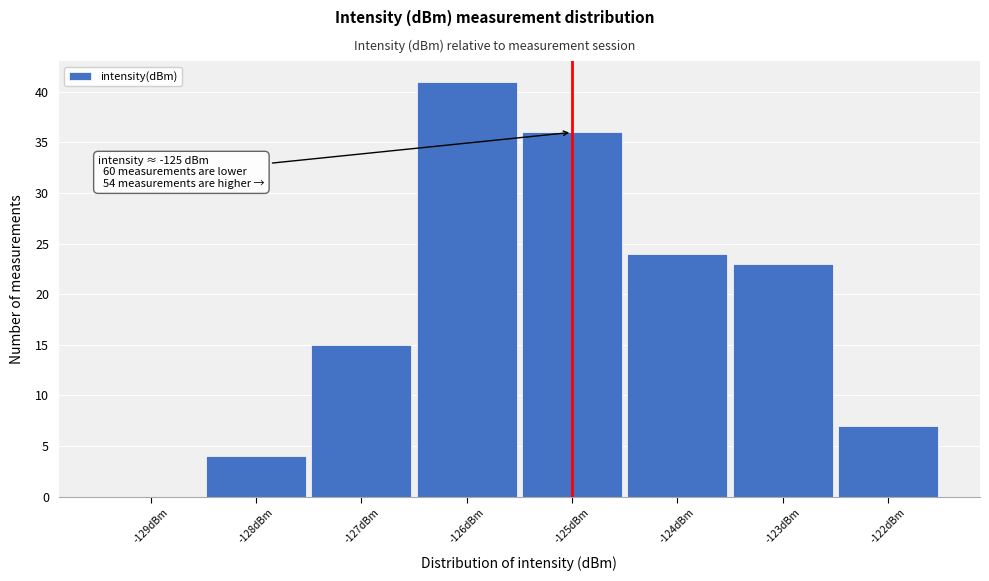

Over which range of the x-axis is the bar tallest?

-126.5 to -125.5